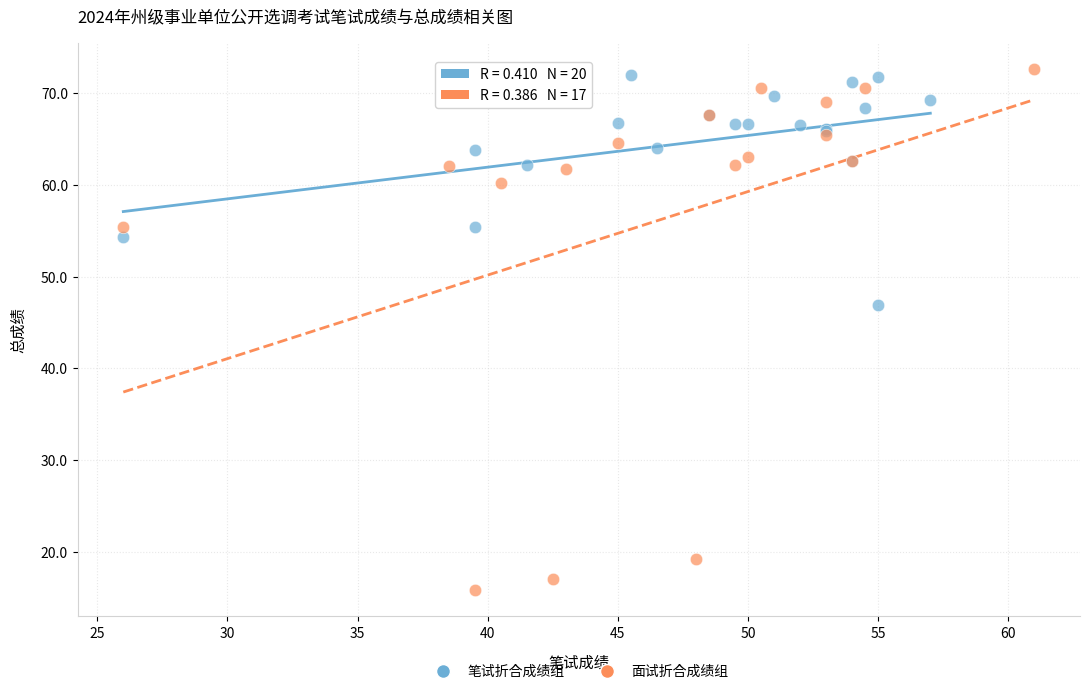

Which series contains the highest Y value?

面试折合成绩组